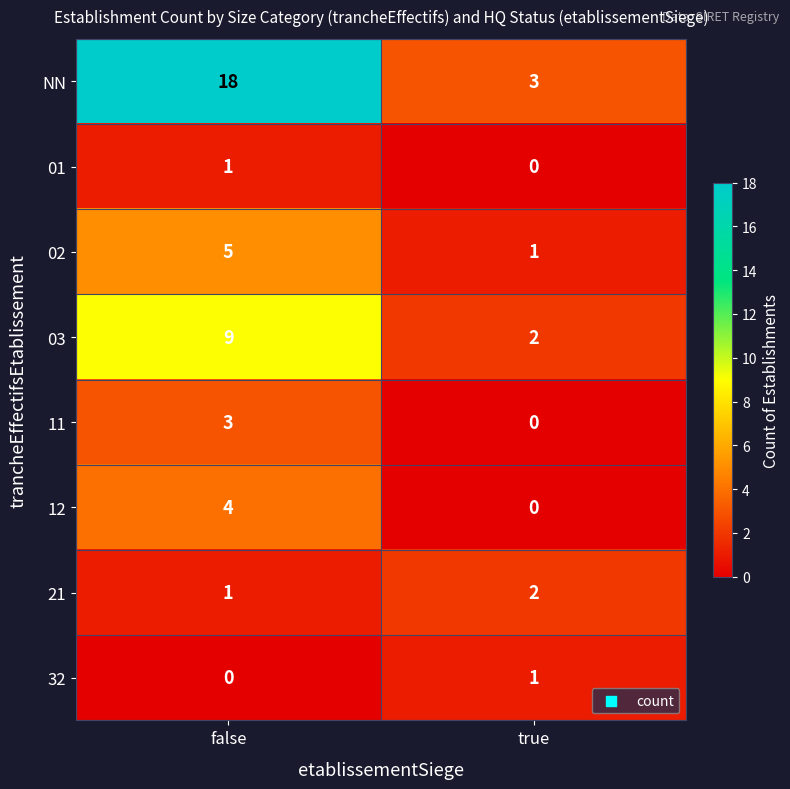

Count the number of categories in the chart.

2